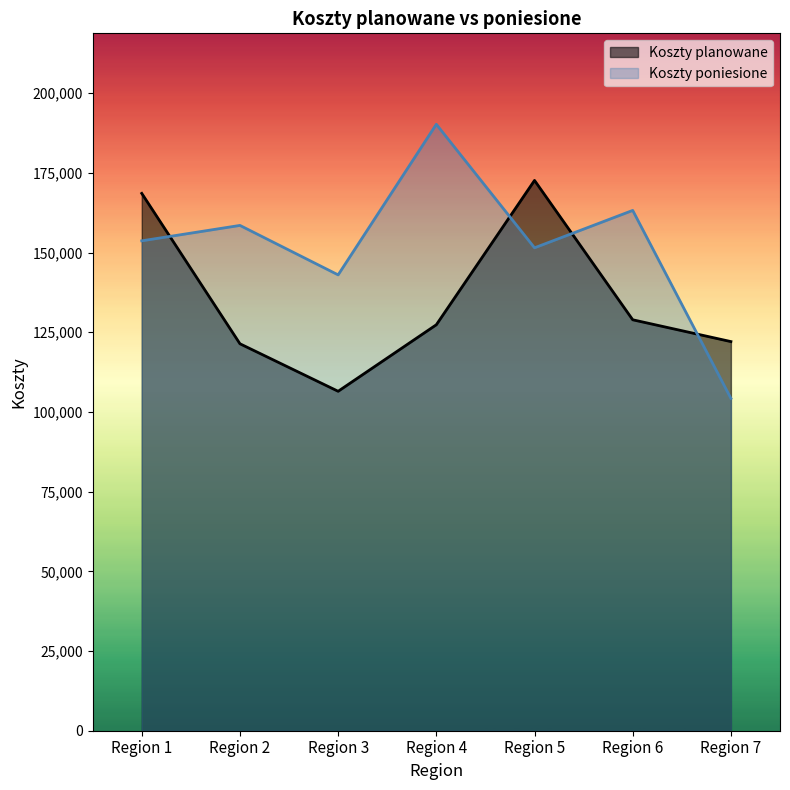

Which series has the largest total across all categories?

Koszty poniesione